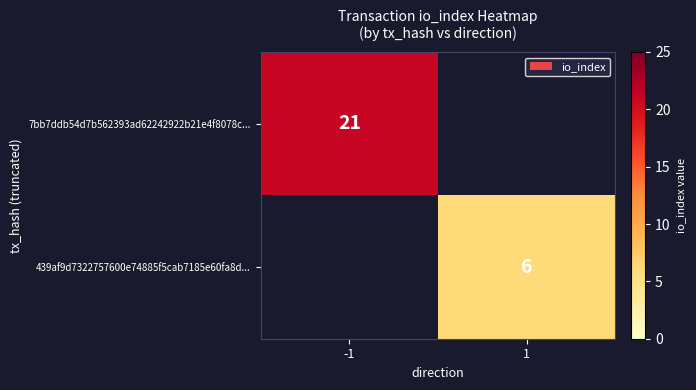

Count the number of data series in this chart.

2